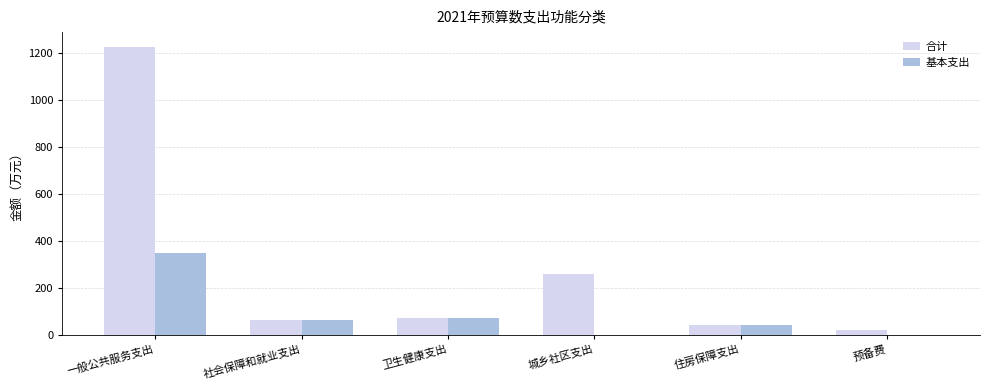

Read the 合计 value at 城乡社区支出.

260.0